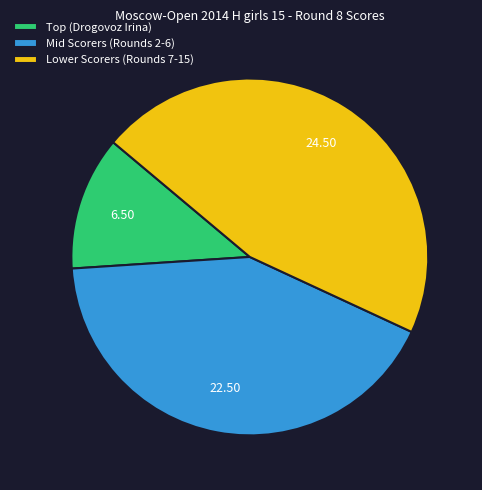

Do Mid Scorers (Rounds 2-6) and Lower Scorers (Rounds 7-15) together represent more than half of the pie?

Yes